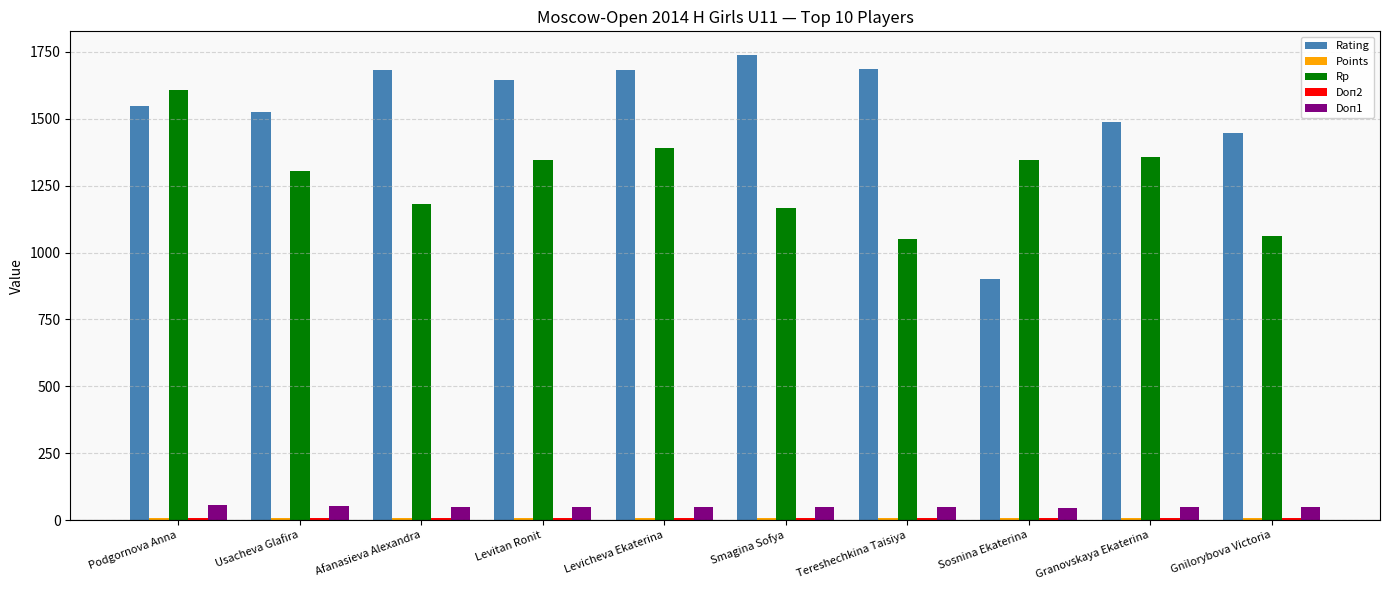

What is the sum of the Doп1 values at Afanasieva Alexandra and Smagina Sofya?

97.0